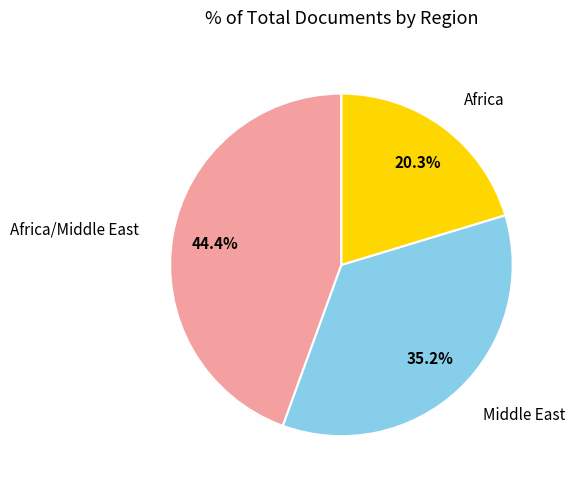

Is there a majority slice in this chart?

No